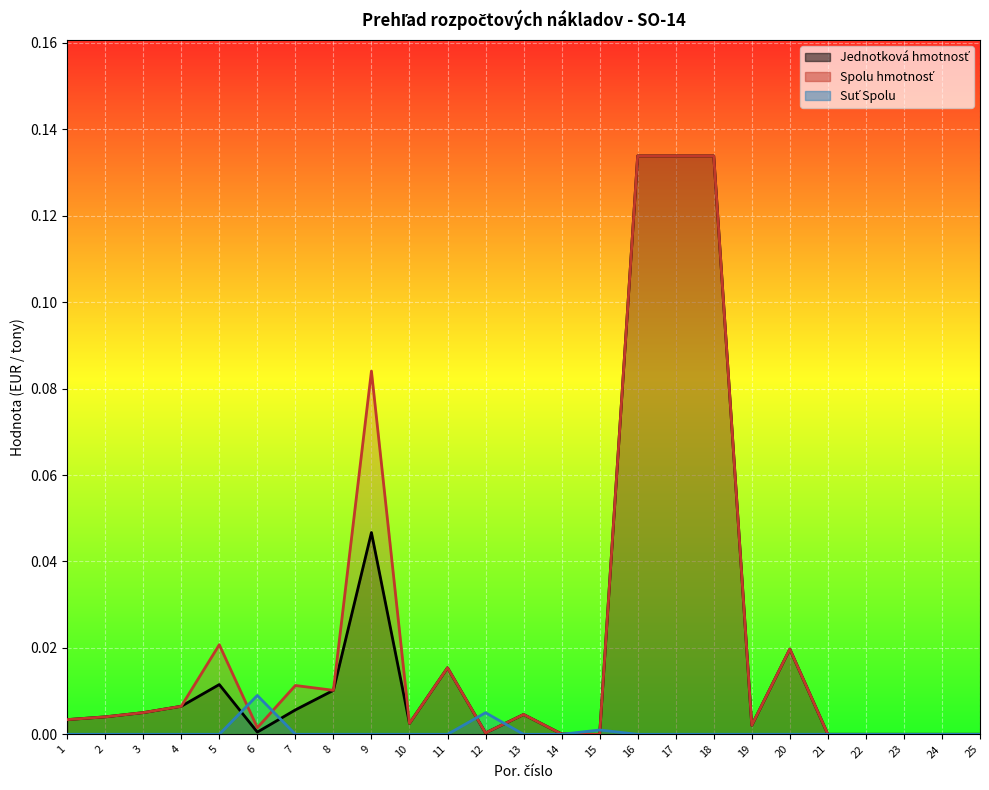

How many interior local peaks does the Spolu hmotnosť series have?

6